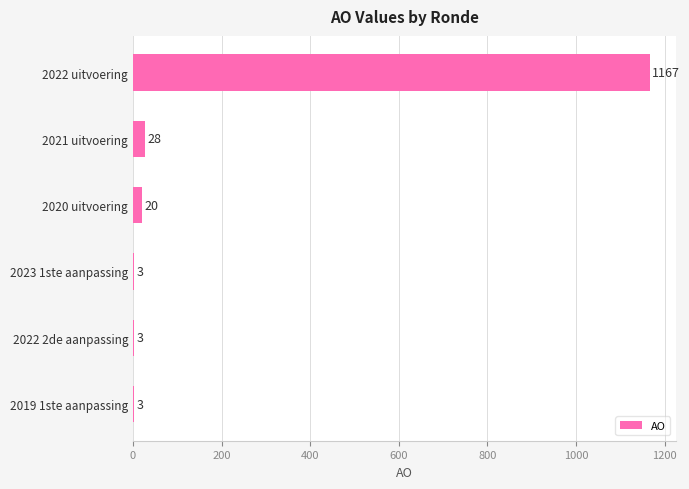

What is the average value?

204